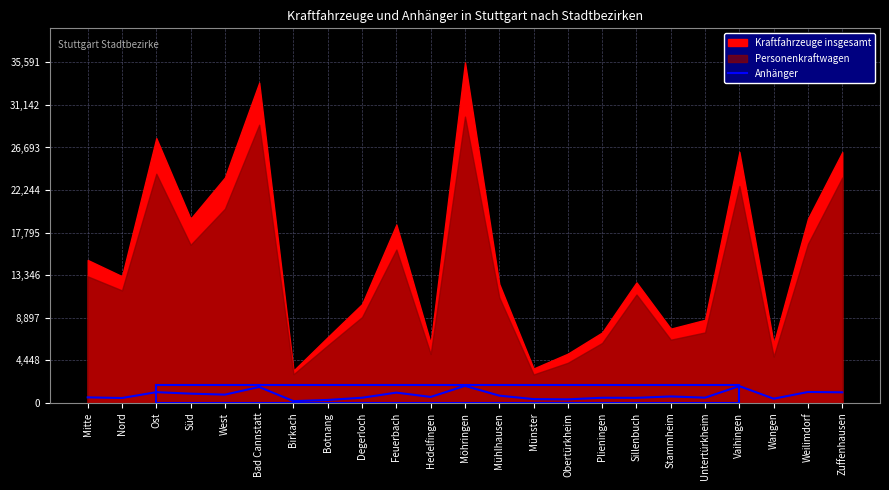

Is it true that Anhänger equals 1743 at Vaihingen?

True